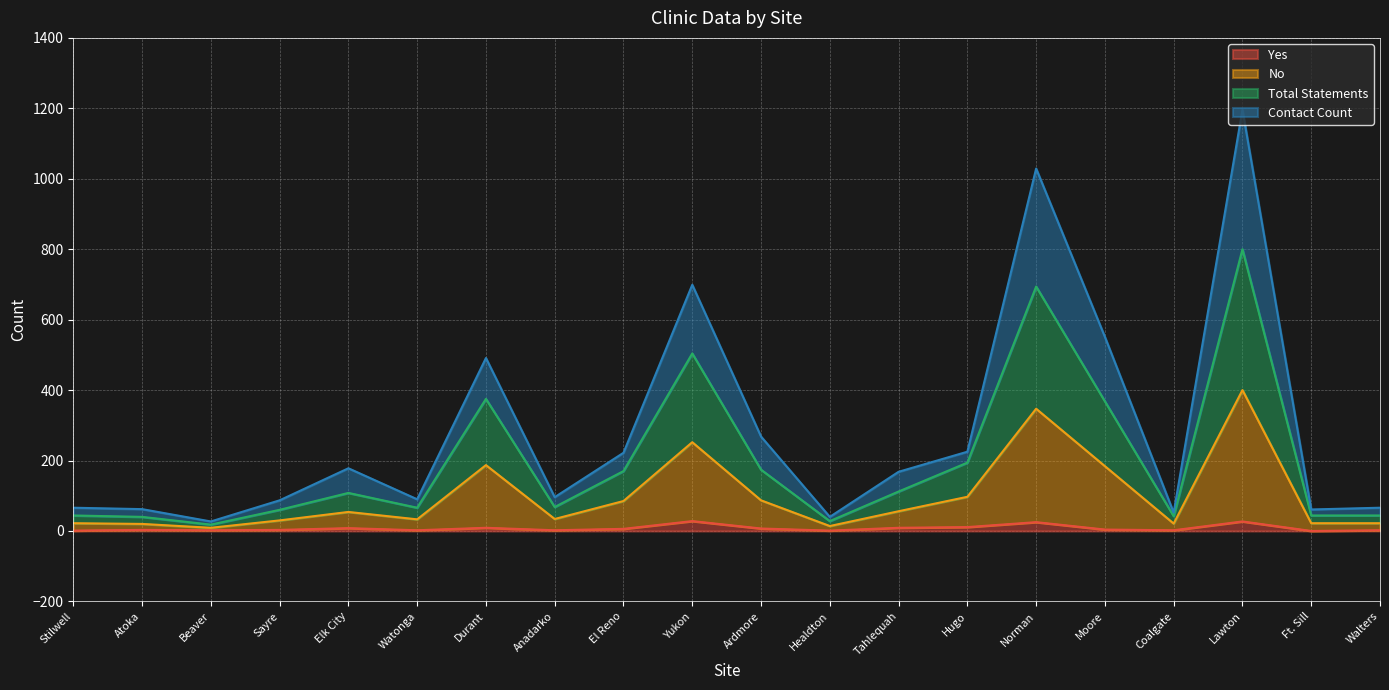

At how many categories does at least one series exceed 1191?

1